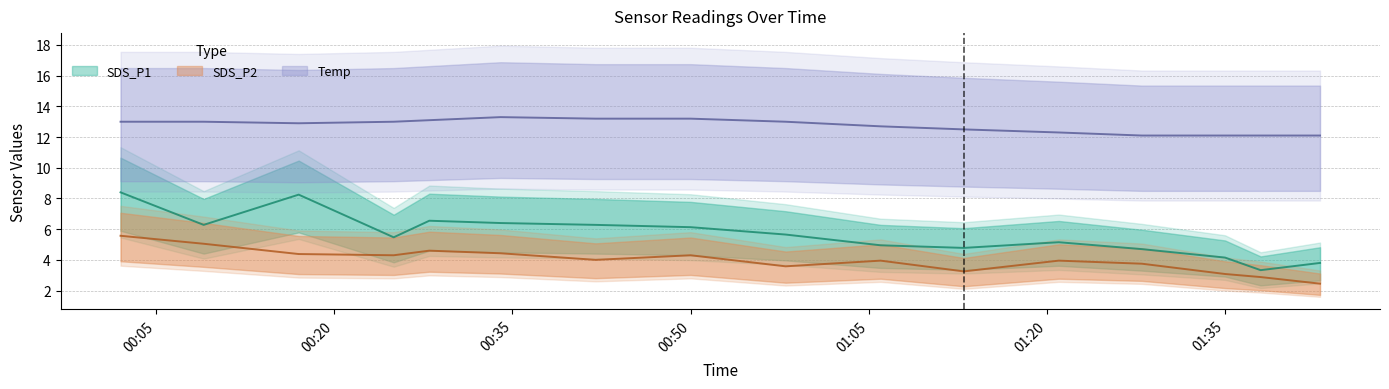

At which label does SDS_P2 first exceed 4?

2022/10/02 00:02